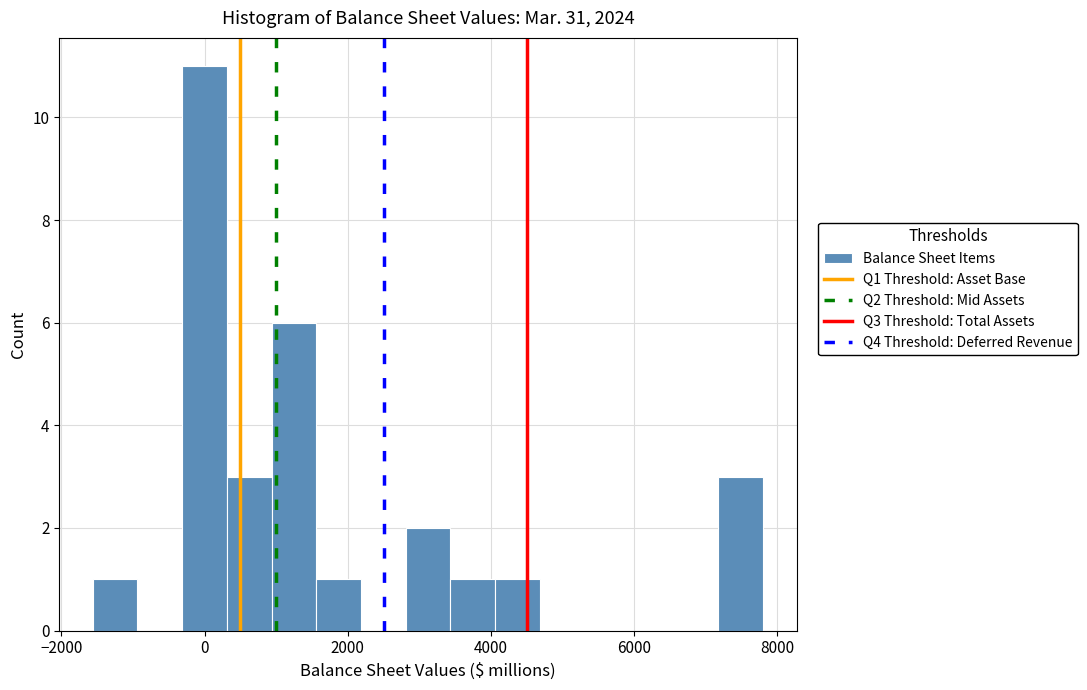

Around what value on the x-axis is the tallest bar? Give the approximate position of its centre, as read against the axis.

0